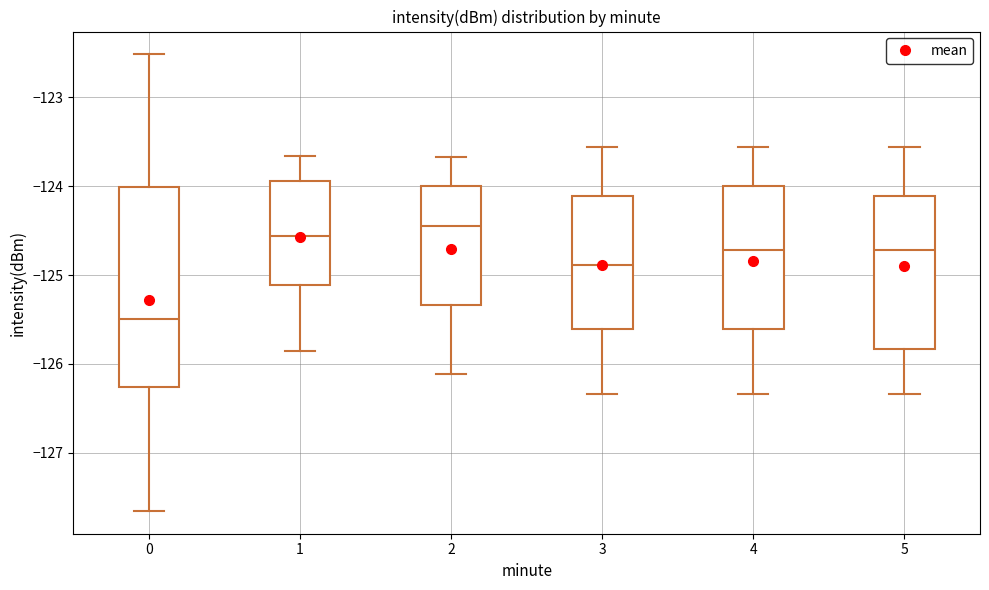

Reading left to right, transcribe this box plot: for each box, give where its median line is, the range the box spans, and where its two whiskers end, as read against the y-axis. The values are not printed on the chart, so give them approximately, as read against the axis.

0: median -125.5, box -126.3 to -124.0, whiskers -127.7 to -122.5
1: median -124.6, box -125.1 to -123.9, whiskers -125.9 to -123.7
2: median -124.4, box -125.3 to -124.0, whiskers -126.1 to -123.7
3: median -124.9, box -125.6 to -124.1, whiskers -126.3 to -123.6
4: median -124.7, box -125.6 to -124.0, whiskers -126.3 to -123.6
5: median -124.7, box -125.8 to -124.1, whiskers -126.3 to -123.6